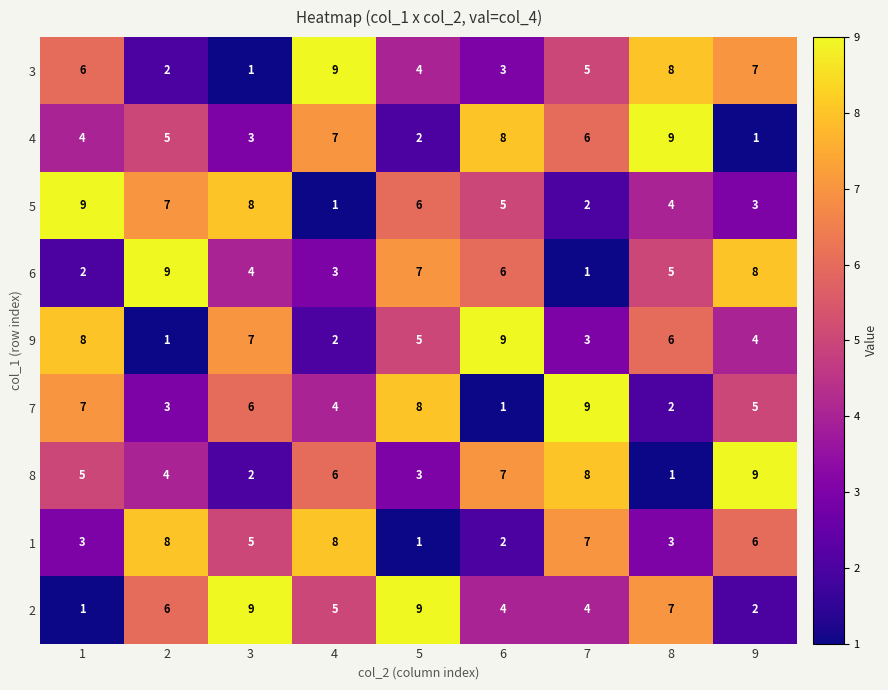

Read the 3 value at 4.

9